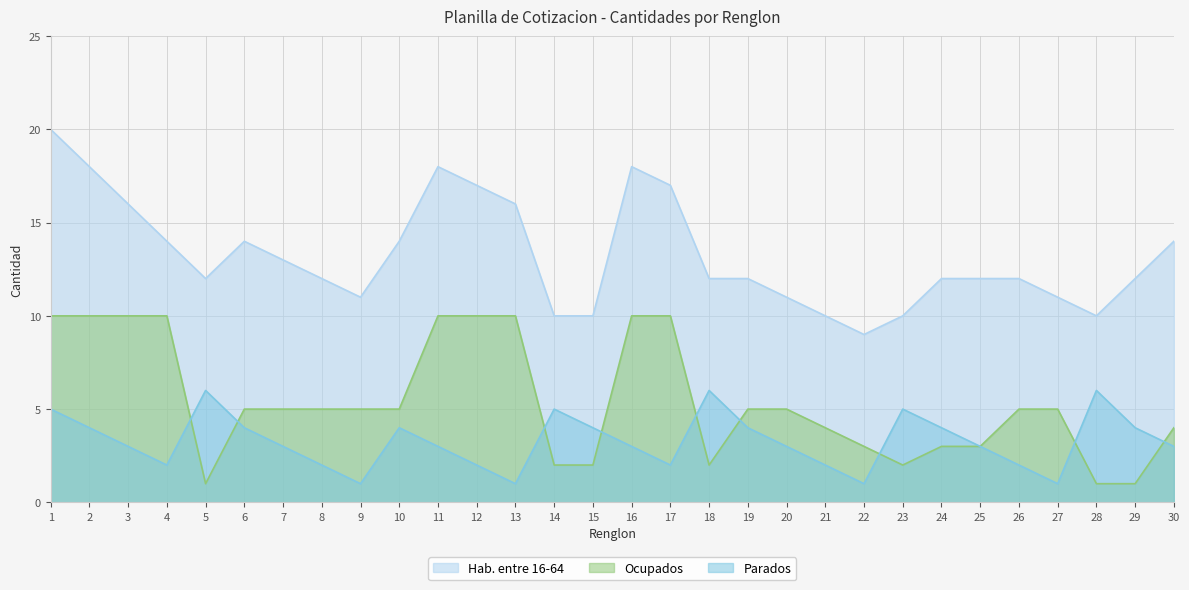

True or false: Hab. entre 16-64 and Ocupados cross at least once.

False